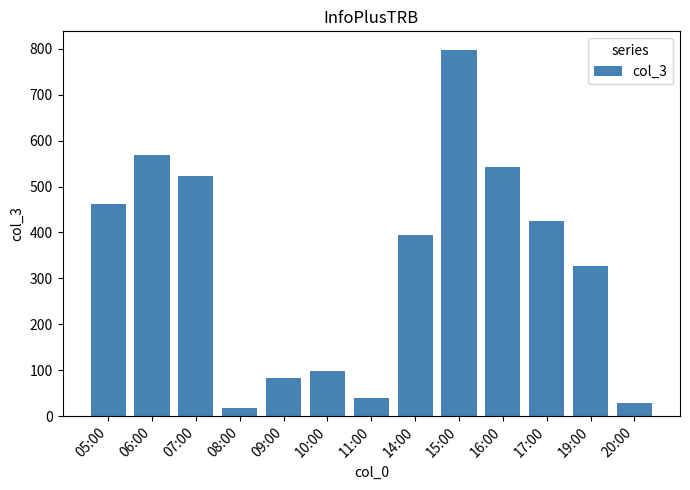

What is the greatest value displayed?

798